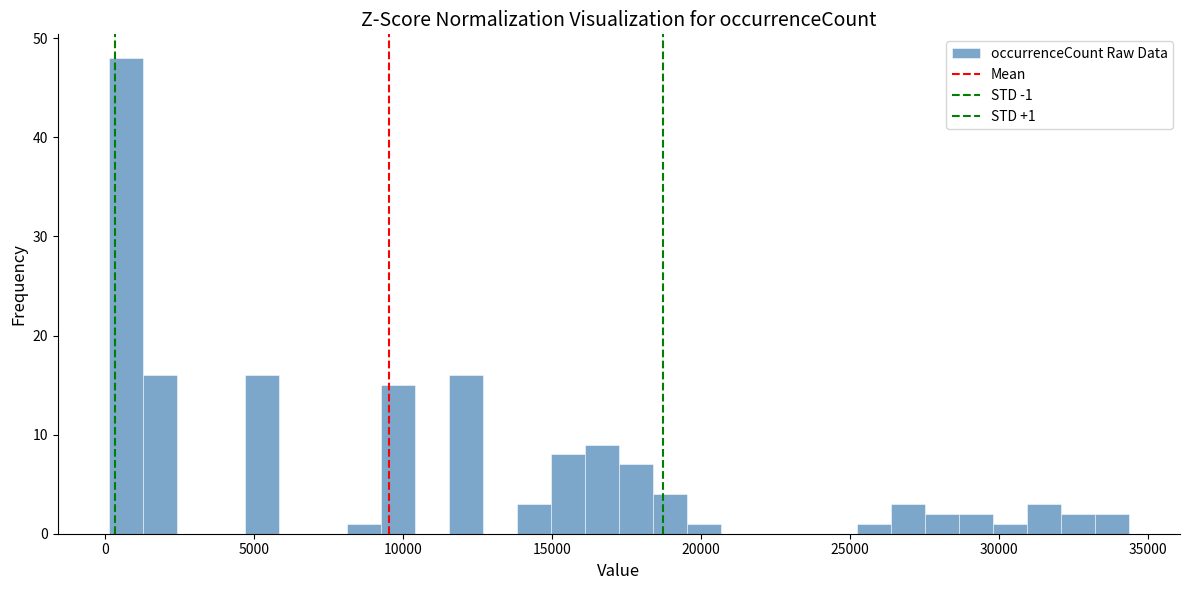

Around what value on the x-axis is the tallest bar? Give the approximate position of its centre, as read against the axis.

500